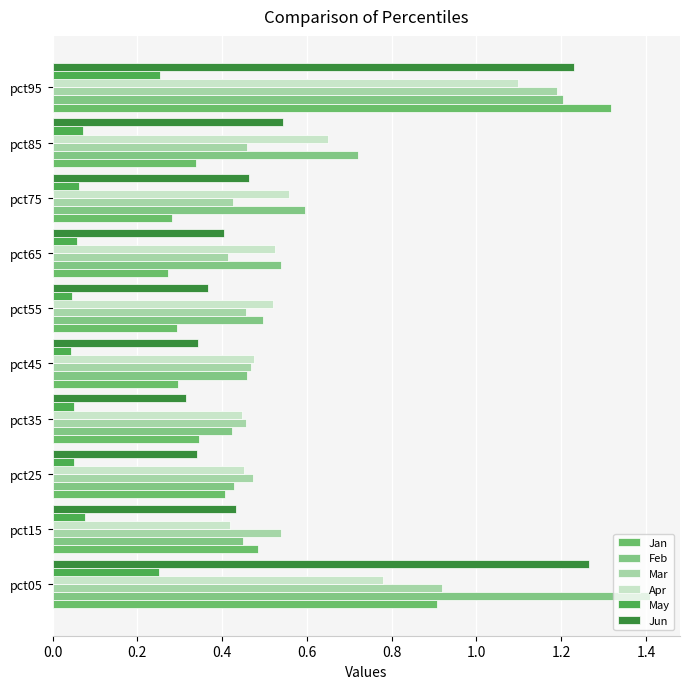

How many data points does each series have?

10